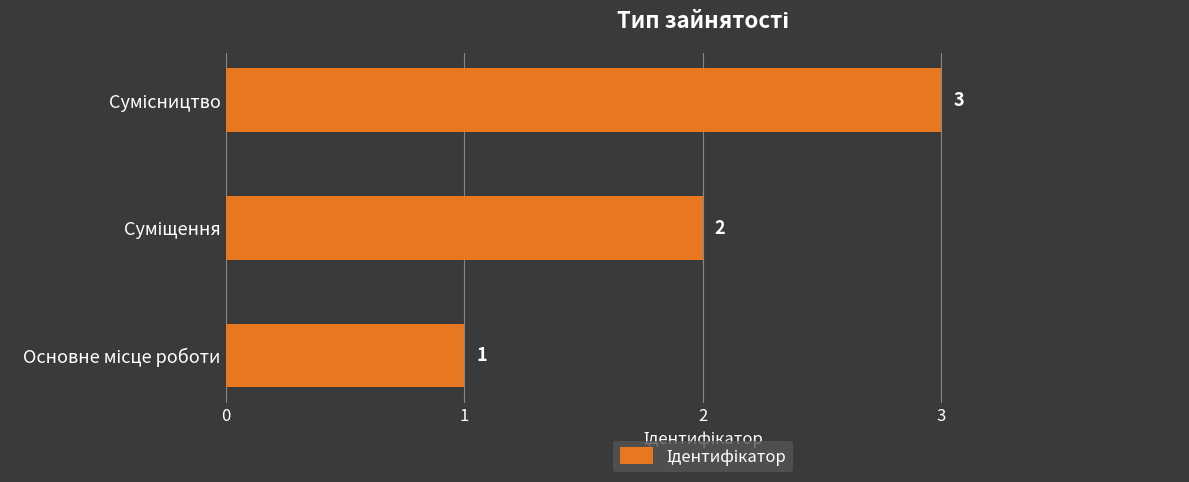

What is the smallest value displayed?

1